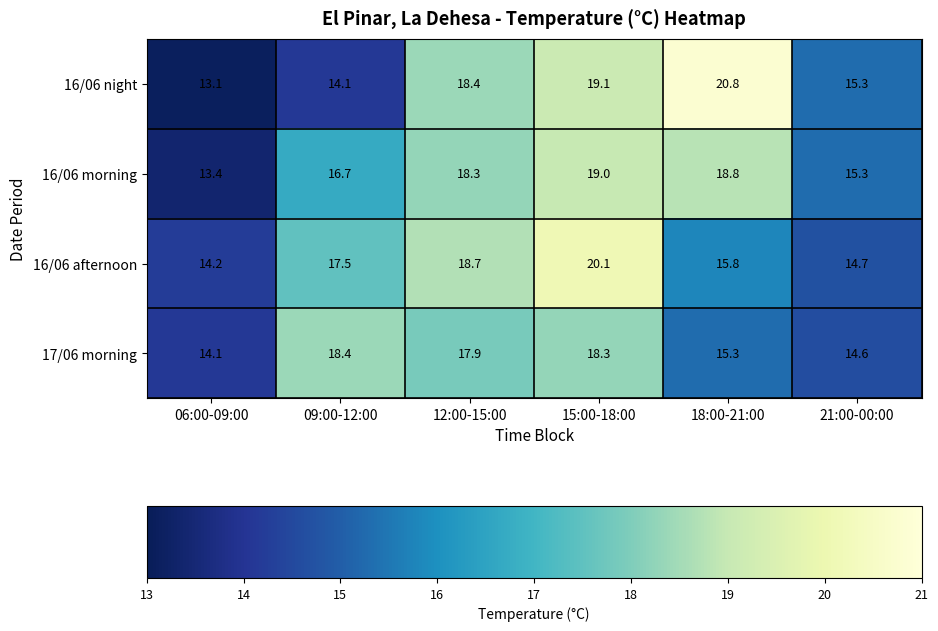

True or false: 16/06 night has a value of 22.2 at 06:00-09:00.

False